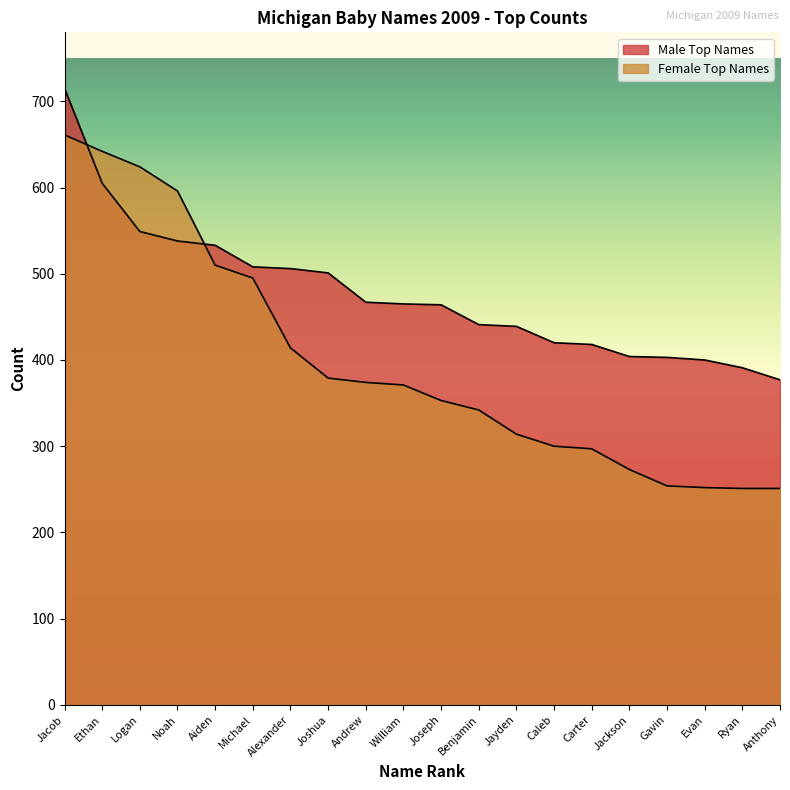

Rank the categories by Male Top Names value from highest to lowest.

Jacob, Ethan, Logan, Noah, Aiden, Michael, Alexander, Joshua, Andrew, William, Joseph, Benjamin, Jayden, Caleb, Carter, Jackson, Gavin, Evan, Ryan, Anthony